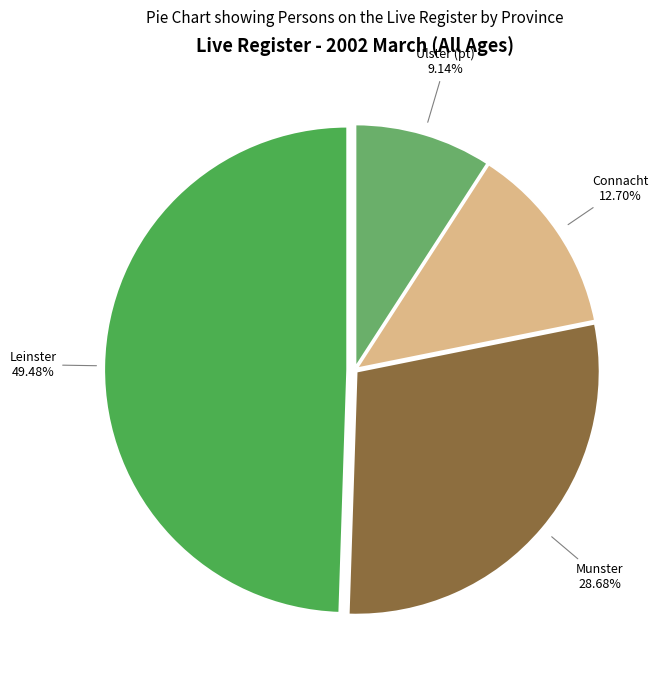

Count the number of slices in the pie.

4